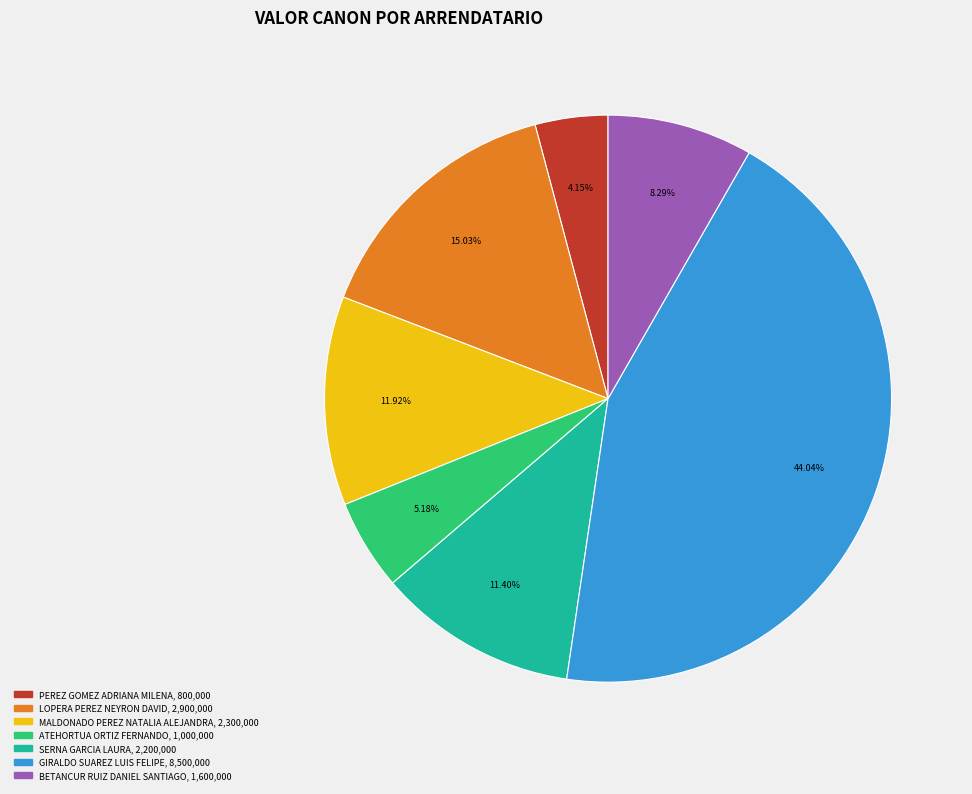

Is ATEHORTUA ORTIZ FERNANDO the majority of the pie?

No